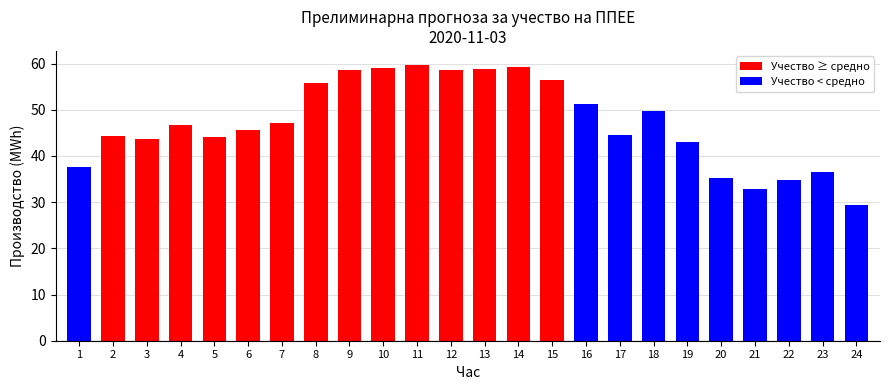

The value at 9 is 58.7. True or false?

True